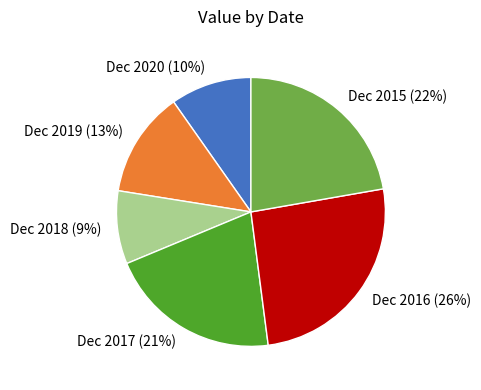

How many slices are in this pie chart?

6